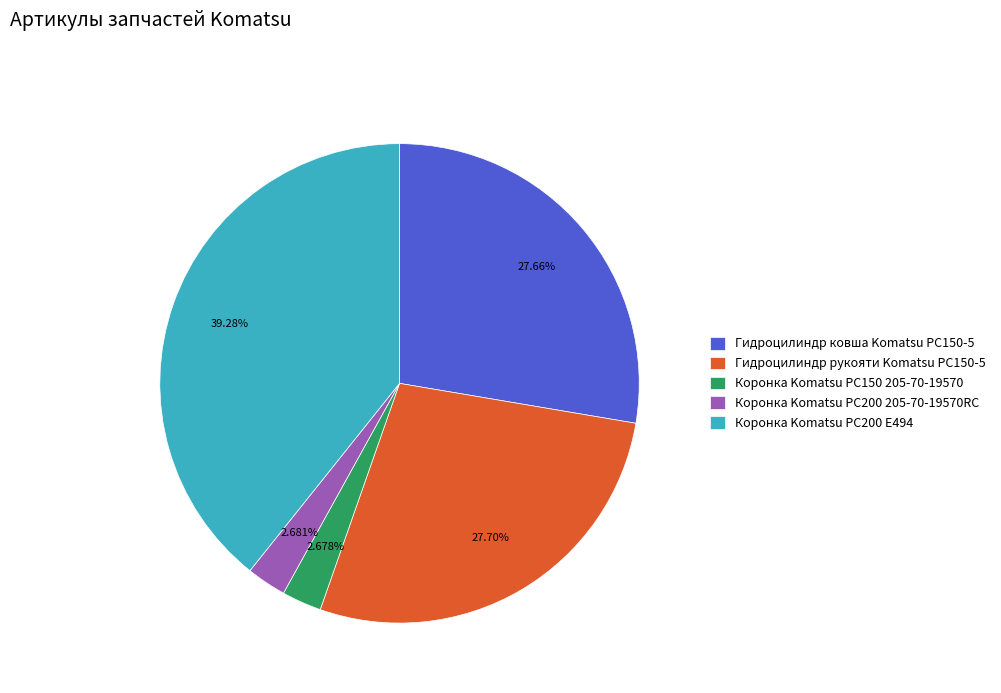

Approximately how many times larger is the value at Гидроцилиндр ковша Komatsu PC150-5 compared to Коронка Komatsu PC200 205-70-19570RC?

10.3